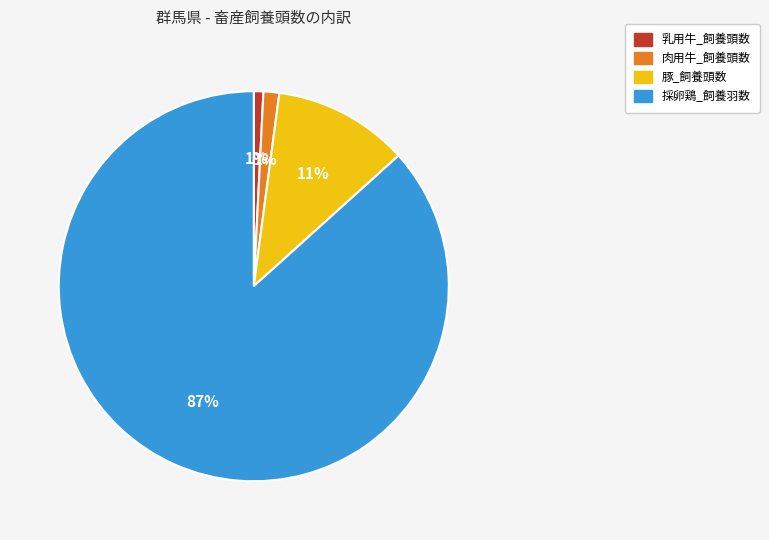

The 乳用牛_飼養頭数 slice represents 14% of the pie. True or false?

False